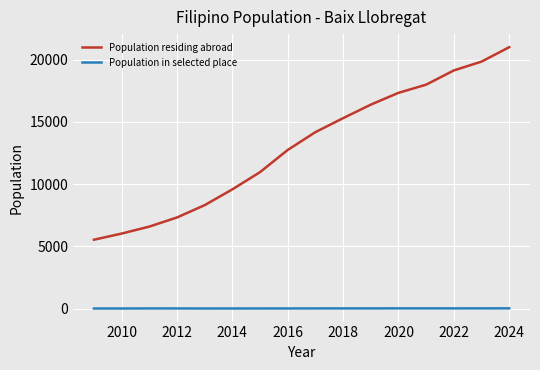

Which series has the widest spread of values?

Population residing abroad